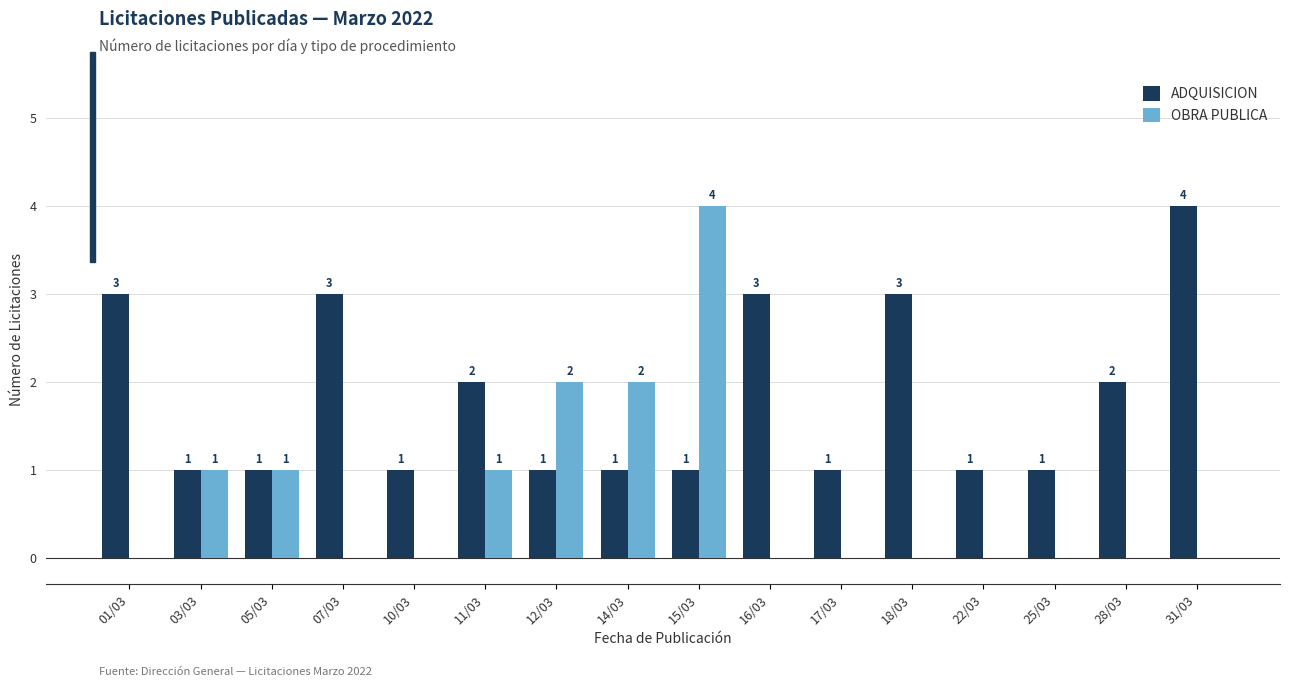

At which label does OBRA PUBLICA reach its peak?

15/03